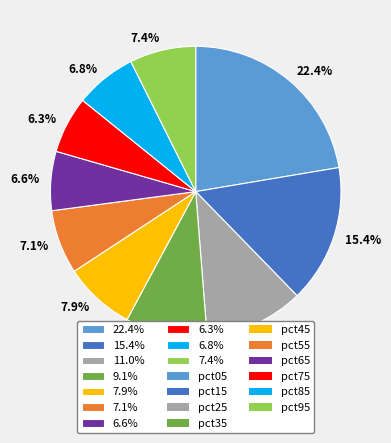

Is 6.6% the majority of the pie?

No